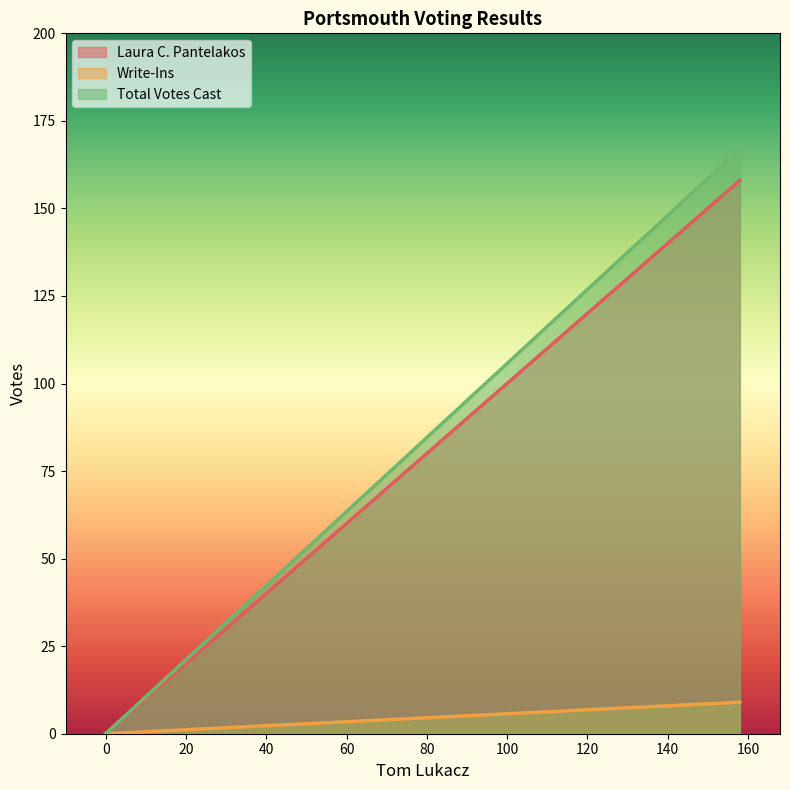

Rank the series at 0 from lowest to highest value.

Laura C. Pantelakos, Write-Ins, Total Votes Cast